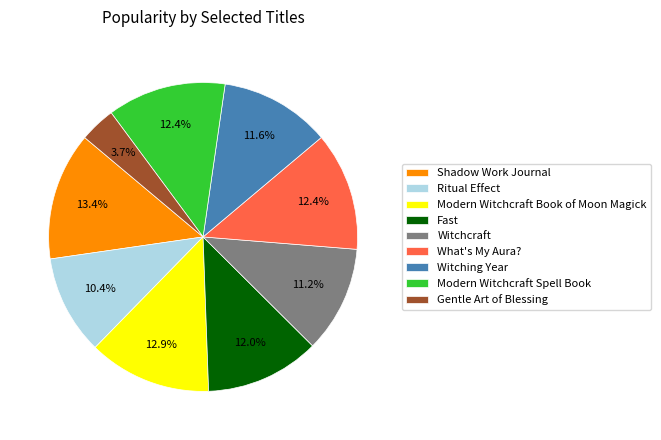

How many slices are in this pie chart?

9